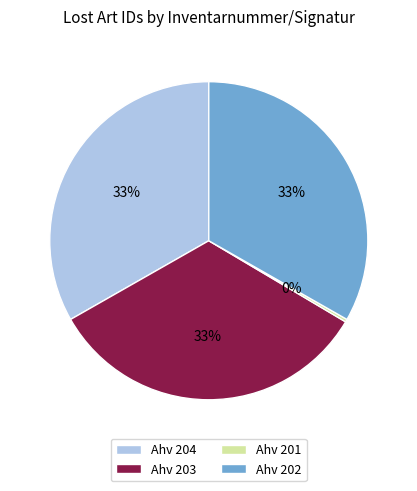

Is it true that Ahv 203 is 33% of the pie?

True